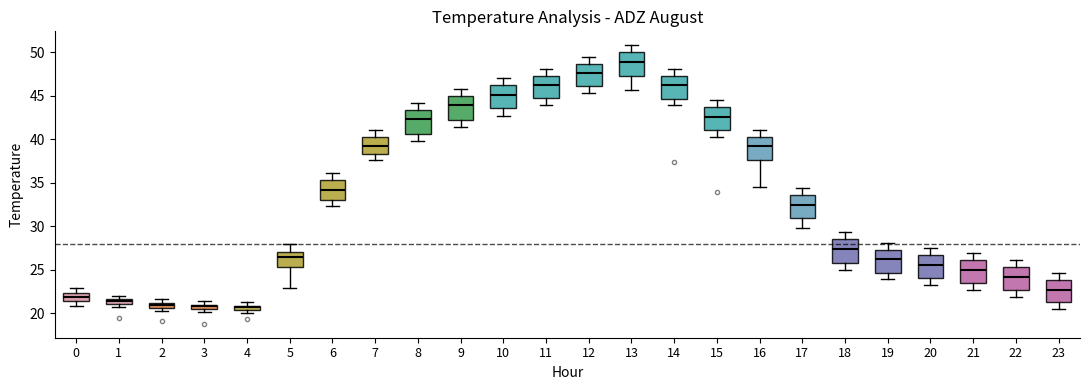

Where is the lower edge of the box at x = 4 on the y-axis? The values are not printed on the chart, so give them approximately, as read against the axis.

20.5